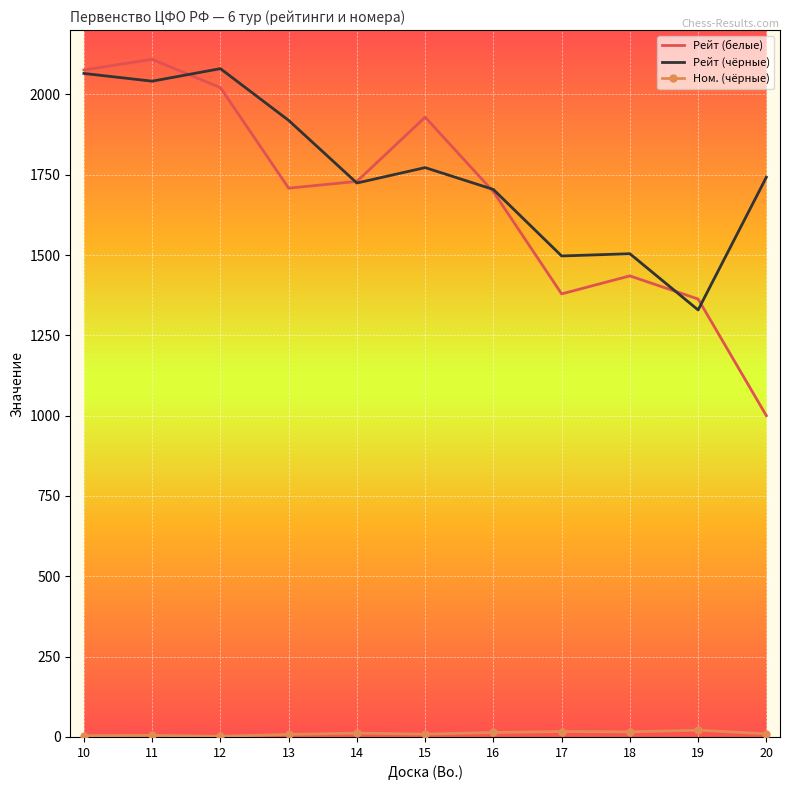

What is the maximum value for Рейт (чёрные)?

2080